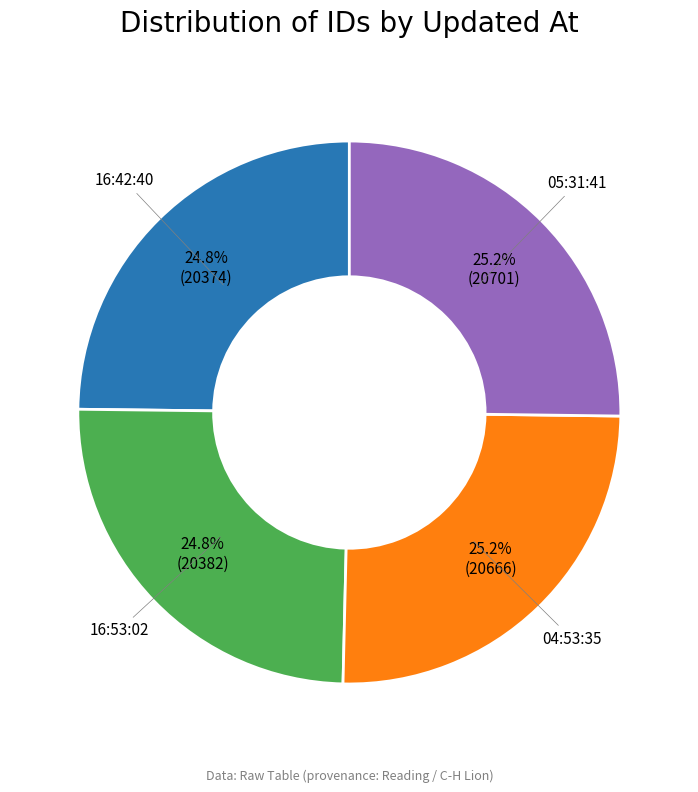

Does any single category account for the majority?

No